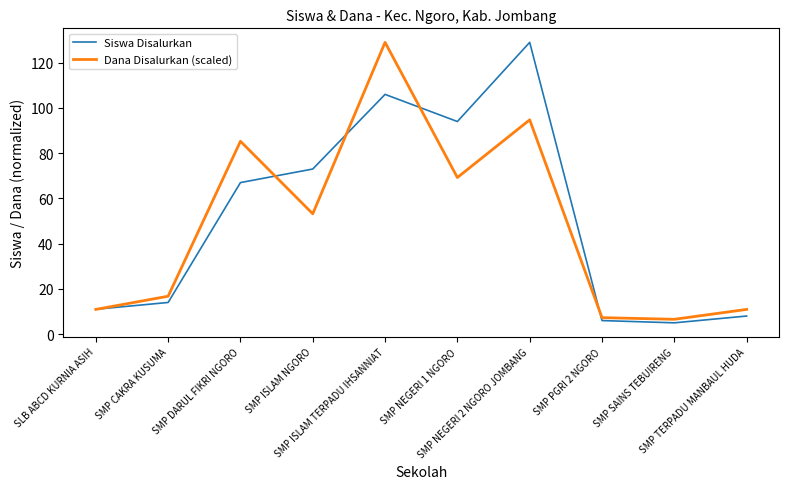

What is the approximate value of Siswa Disalurkan at SLB ABCD KURNIA ASIH?

11.0